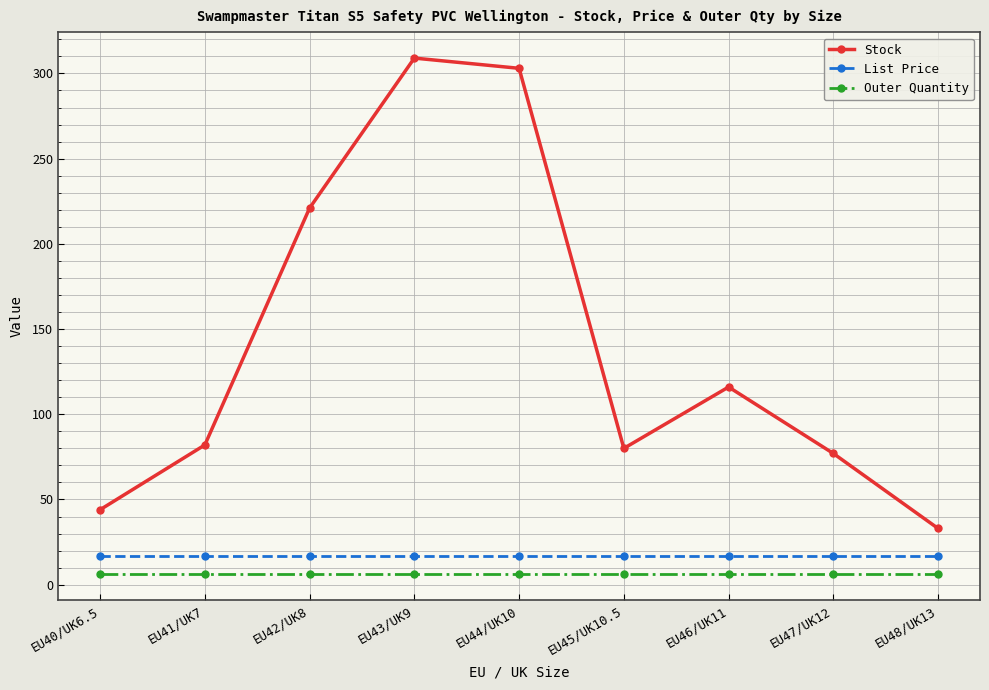

What is the minimum value for Stock?

33.0